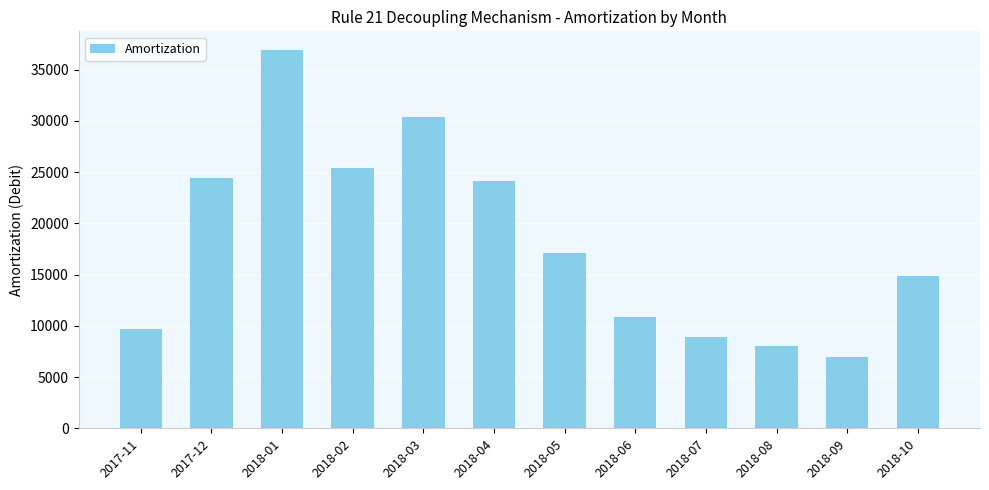

What is the sum of all values?

217678.7